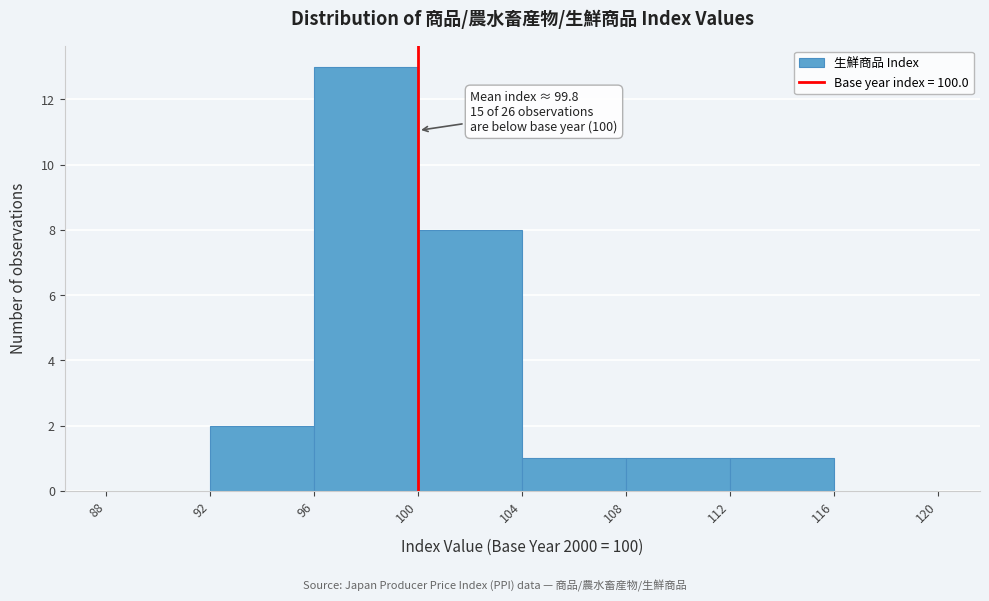

Which range on the x-axis has the tallest bar?

96 to 100